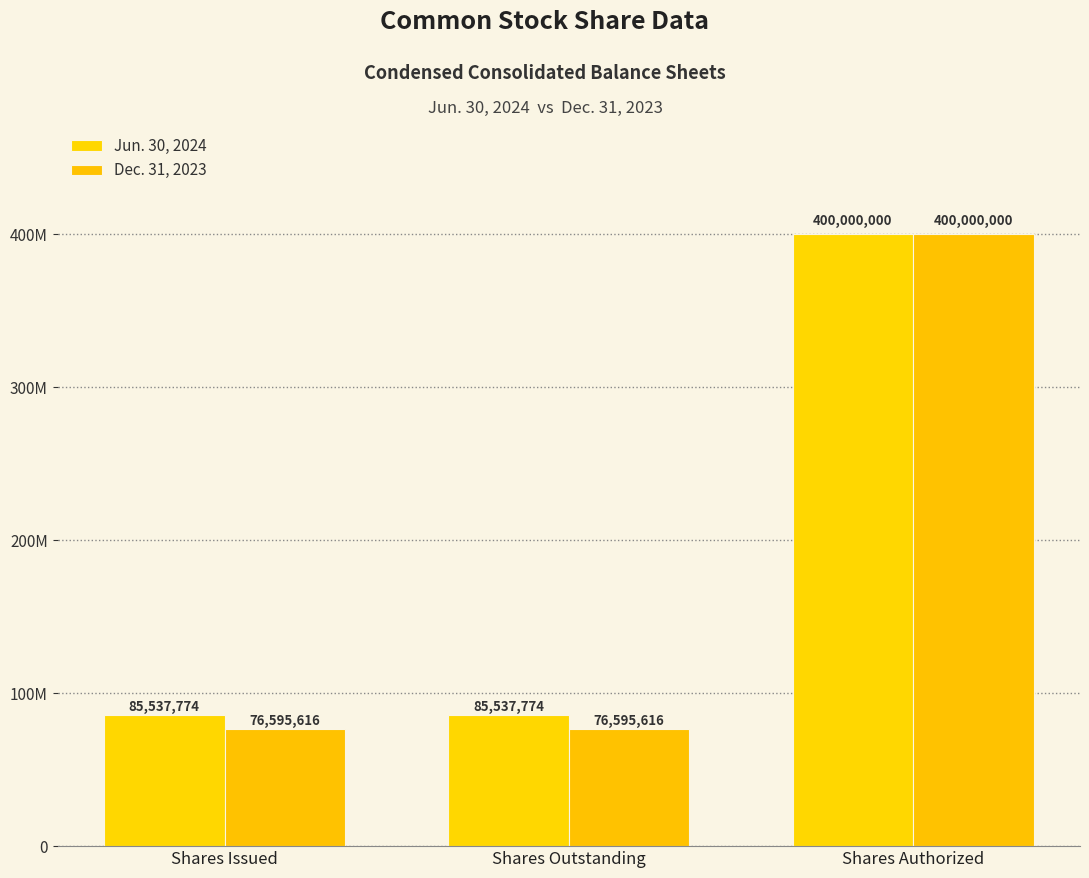

Are the bars grouped side by side (vs. stacked)?

Yes